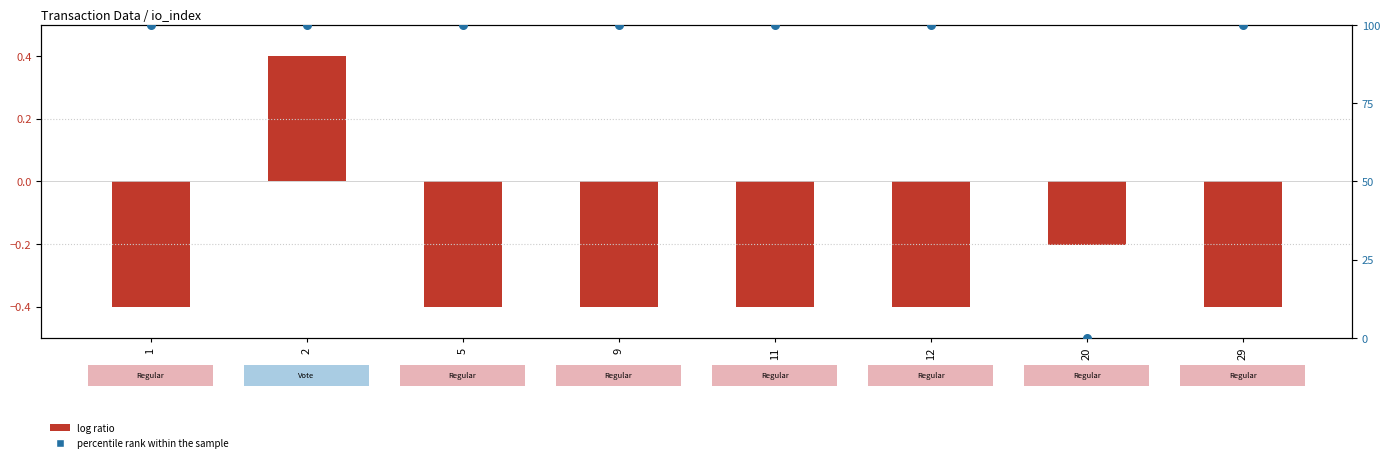

What are all the series names shown in the legend?

log ratio, percentile rank within the sample